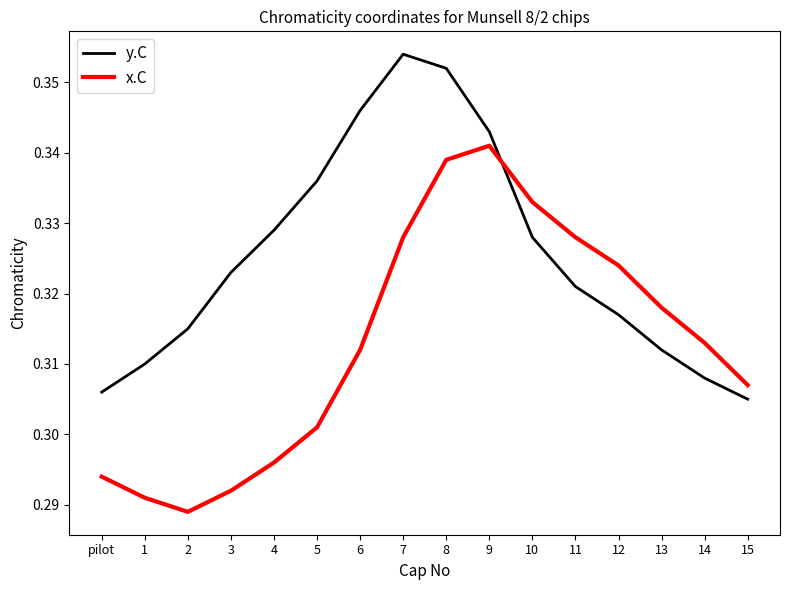

At 15, list the series in order from largest to smallest.

x.C, y.C